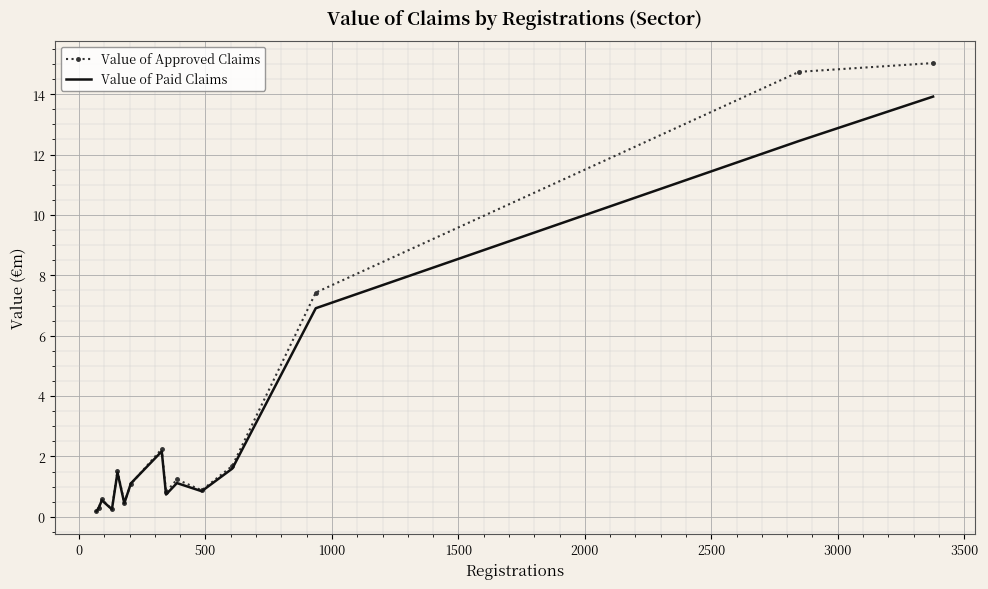

Rank the series by their maximum value, from highest to lowest.

Value of Approved Claims, Value of Paid Claims